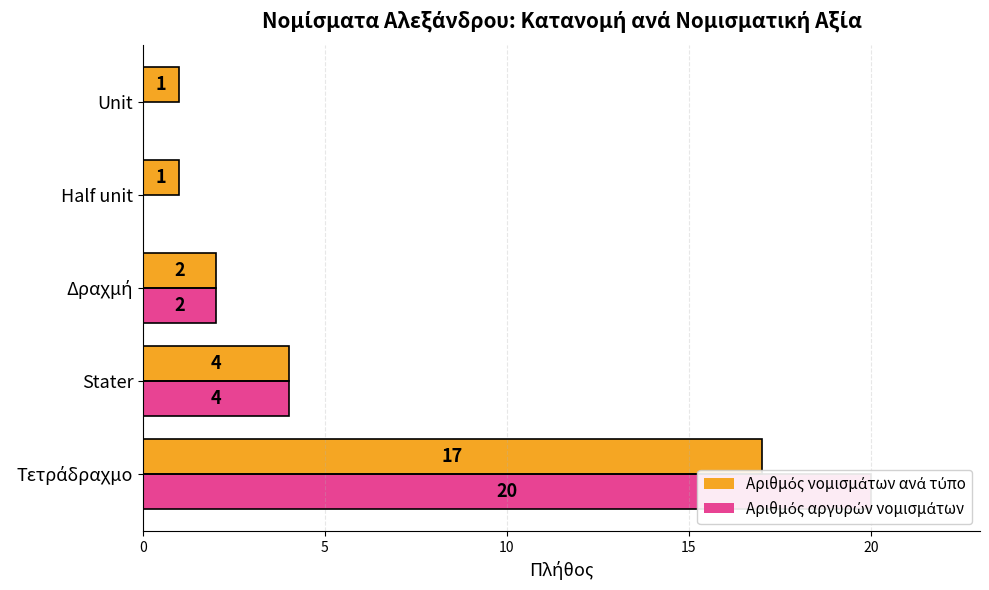

What is the value of the Αριθμός αργυρών νομισμάτων bar at the 3rd from the left?

2